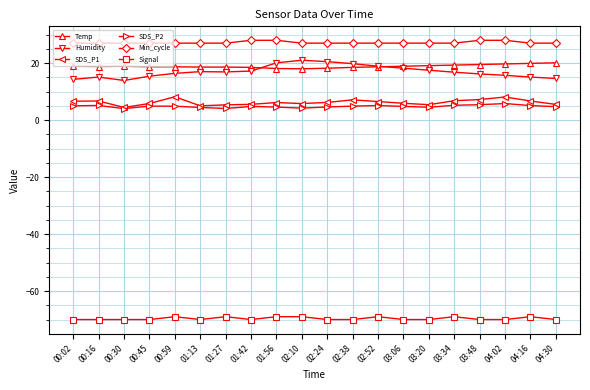

Which series changed the most between 03:06 and 04:16?

Humidity